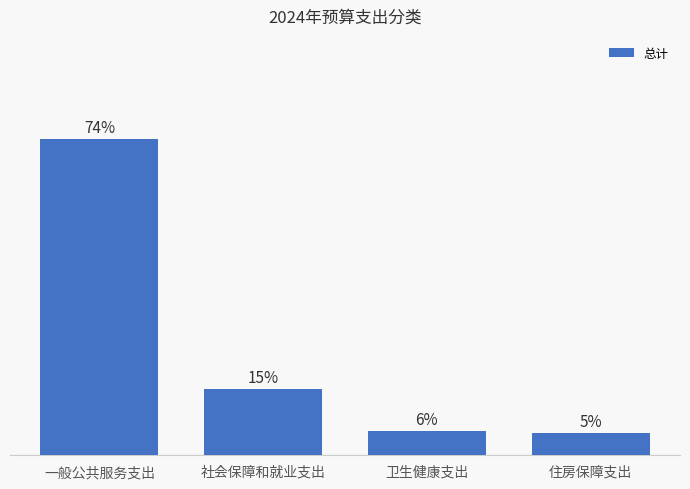

Are the bars horizontal?

No